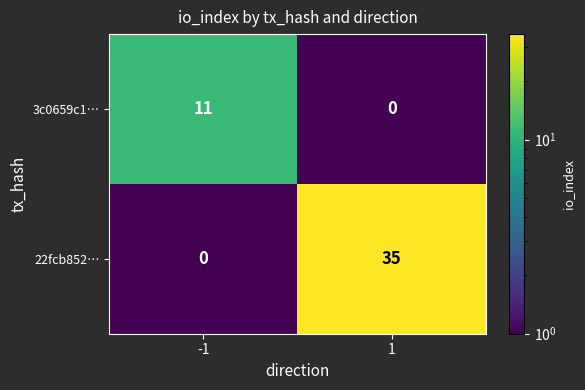

What is the difference between the maximum and minimum values in the 22fcb852… series?

35